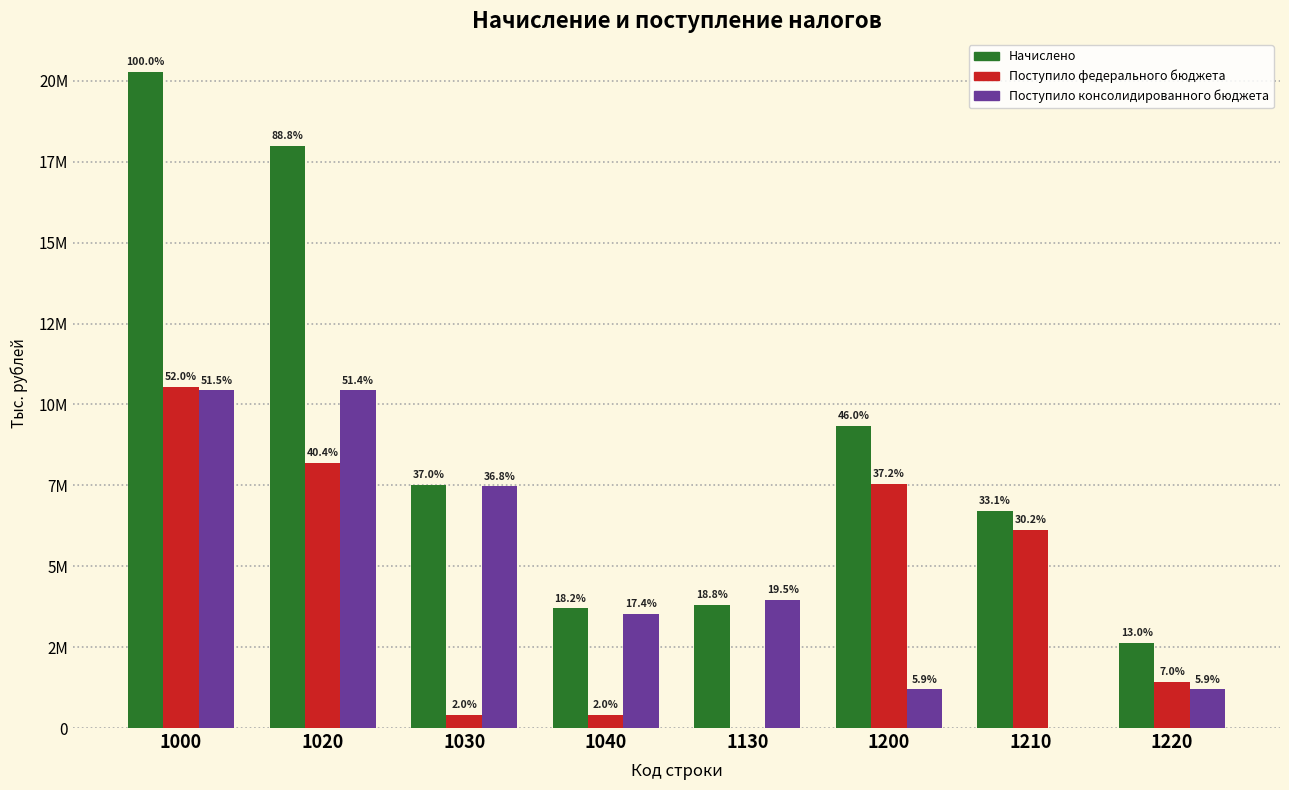

What are all the series names shown in the legend?

Начислено, Поступило федерального бюджета, Поступило консолидированного бюджета